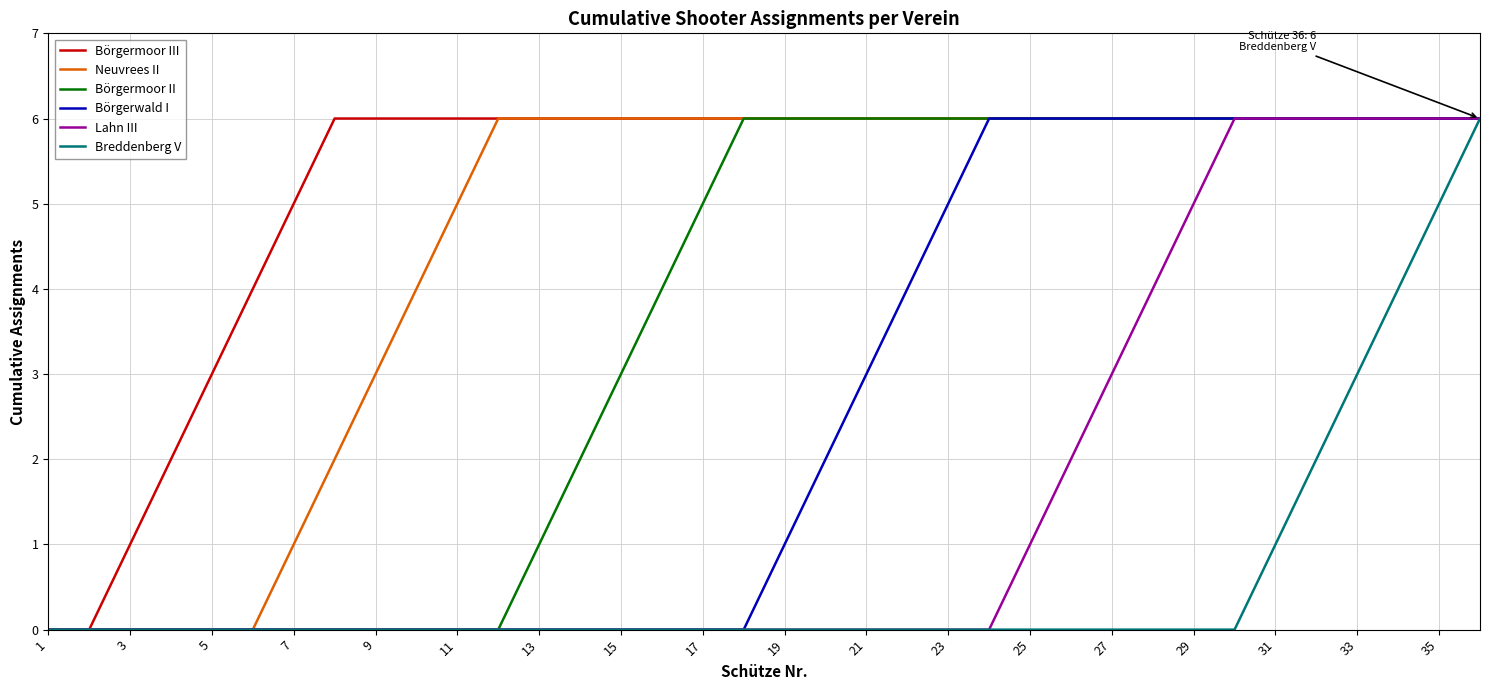

Count the number of categories in the chart.

36